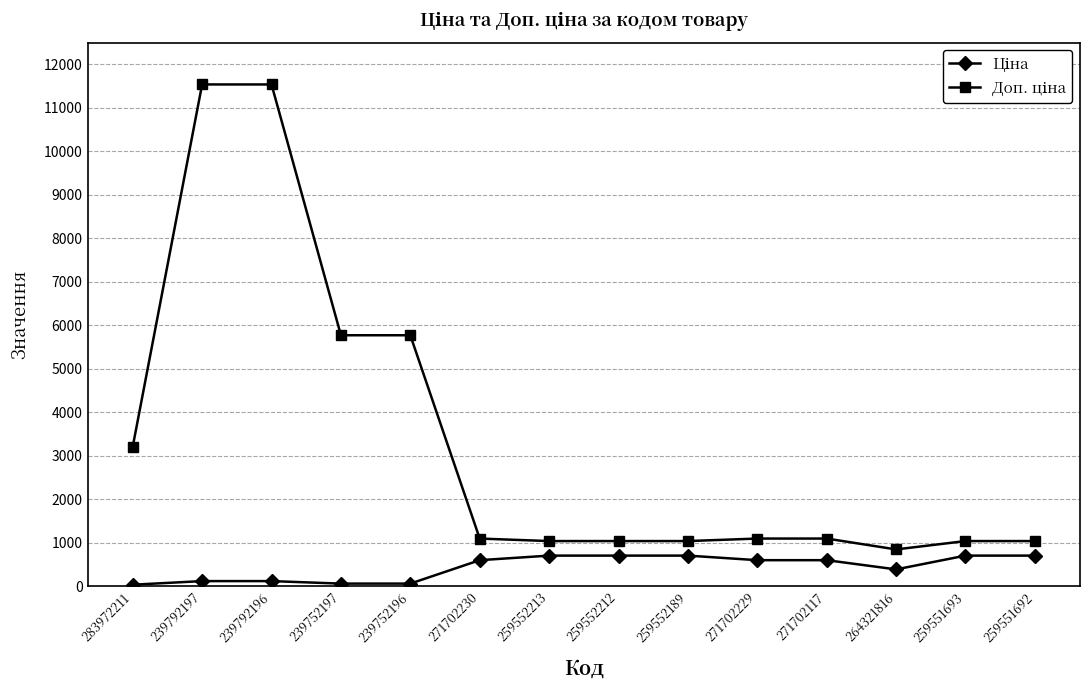

What is the maximum value shown in the chart?

11537.0